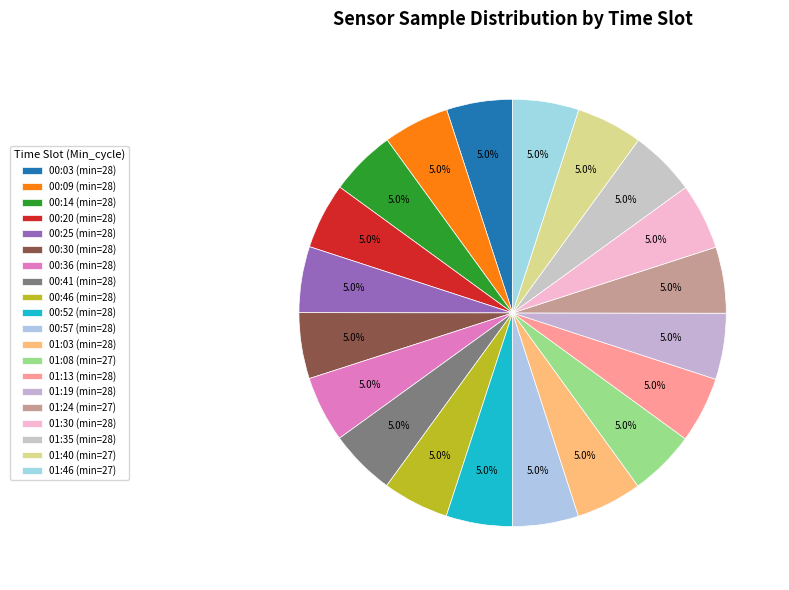

Combined, do 01:13 and 01:08 account for over 50%?

No